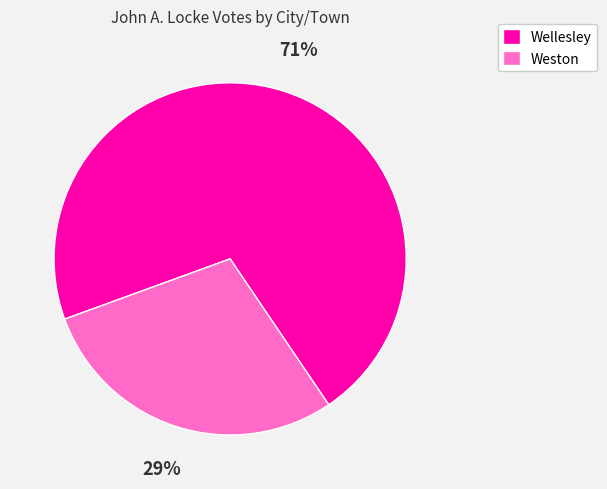

Which slice represents more than half of the pie?

Wellesley